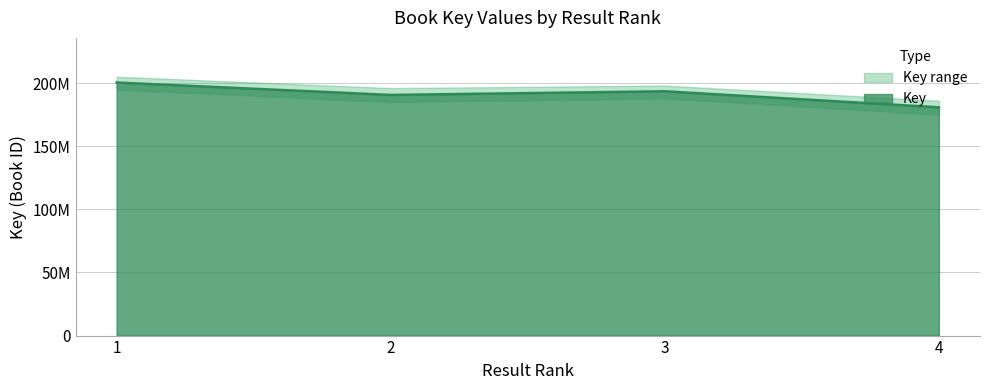

What is the approximate value at 3, to the nearest 10?

193469060